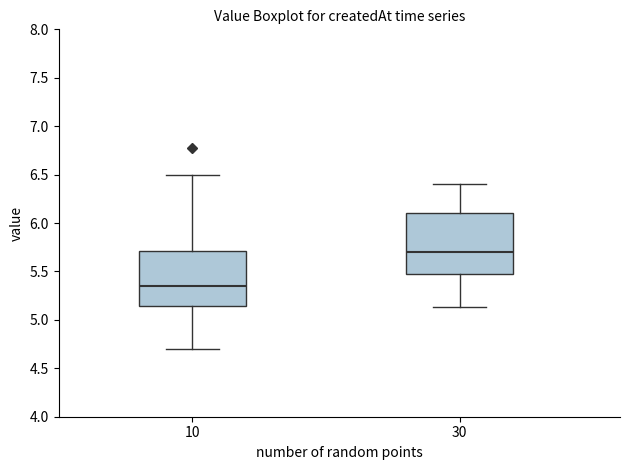

Reading left to right, transcribe this box plot: for each box, give where its median line is, the range the box spans, and where its two whiskers end, as read against the y-axis. The values are not printed on the chart, so give them approximately, as read against the axis.

10: median 5.35, box 5.15 to 5.70, whiskers 4.70 to 6.50
30: median 5.70, box 5.50 to 6.10, whiskers 5.15 to 6.40